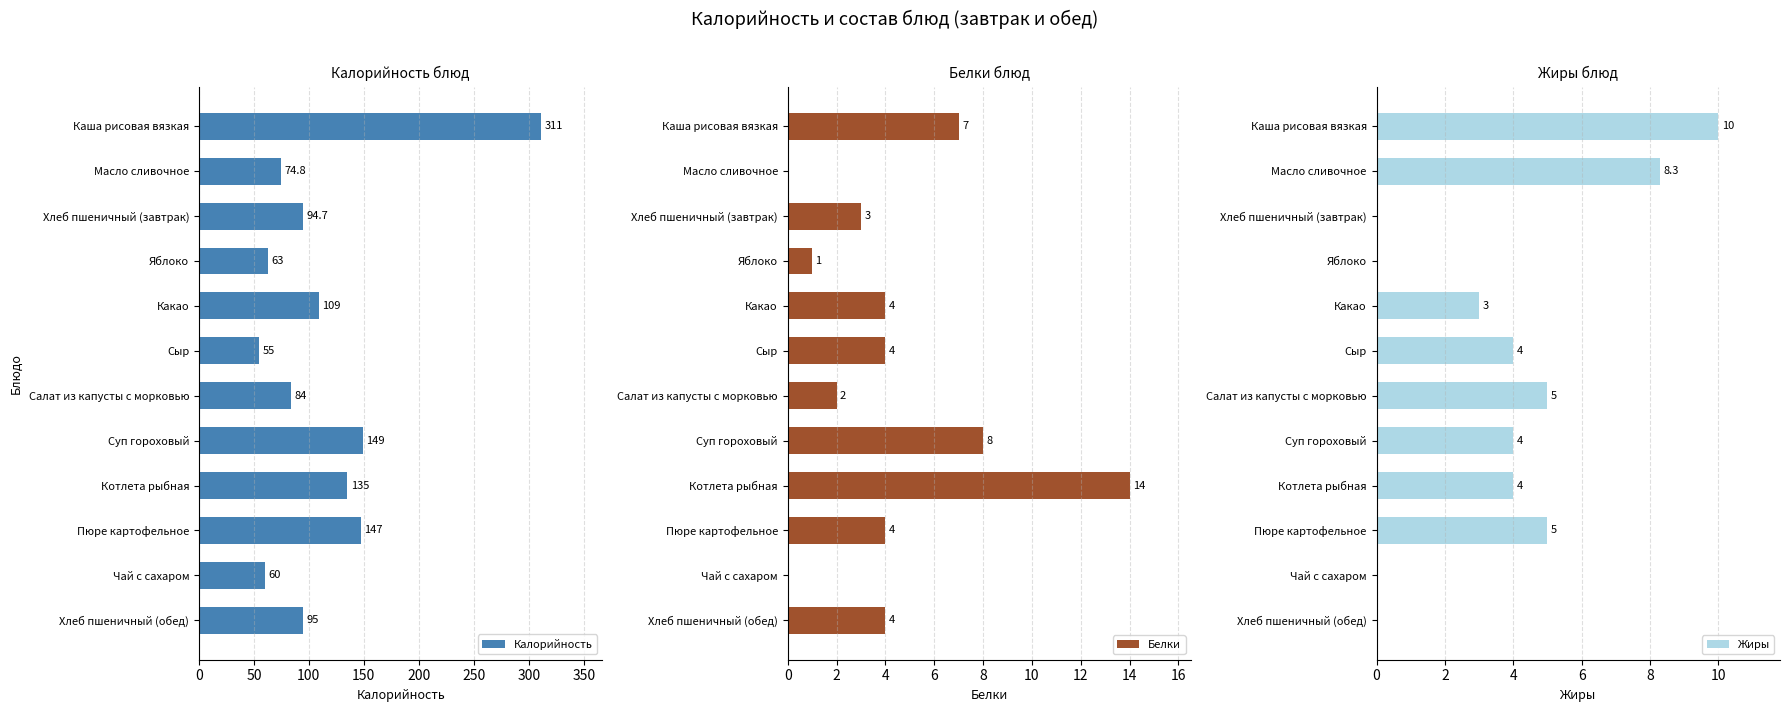

How many values in Белки are above zero?

10